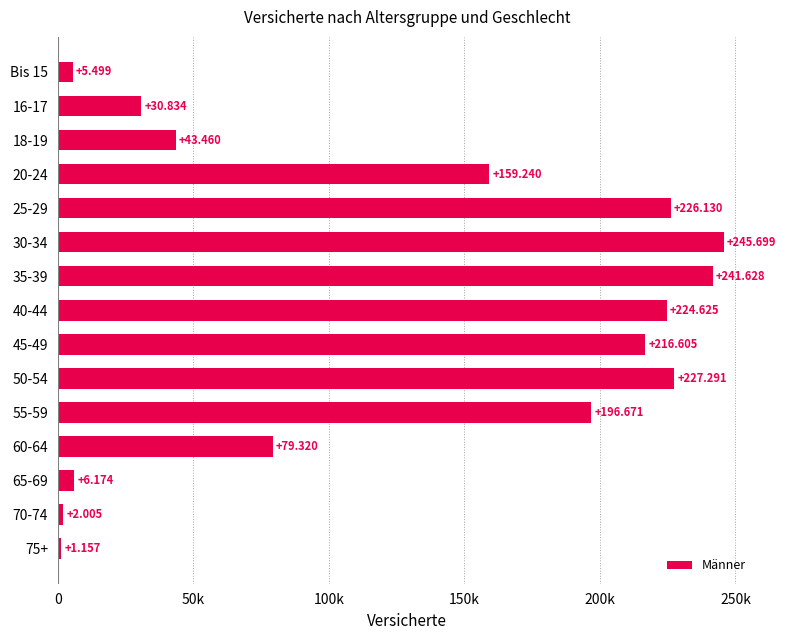

Does the chart contain any negative values?

No